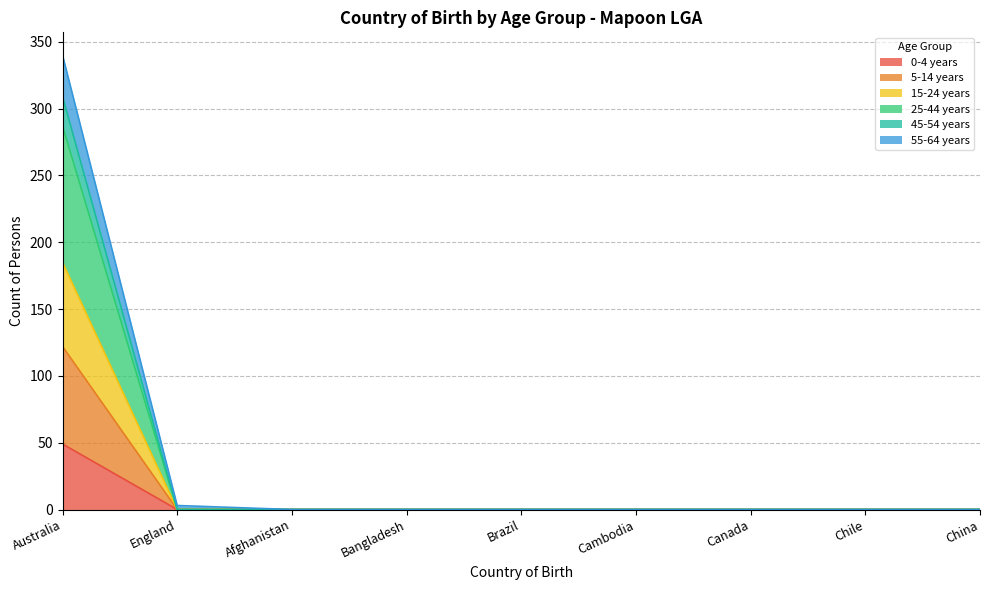

True or false: 55-64 years and 5-14 years intersect in this chart.

False